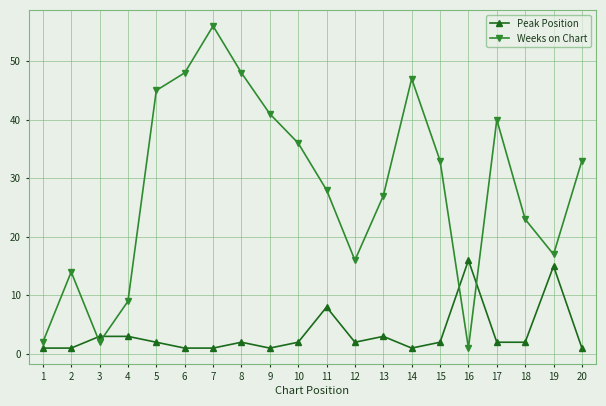

What is the value of the Peak Position point at the 11th from the left?

8